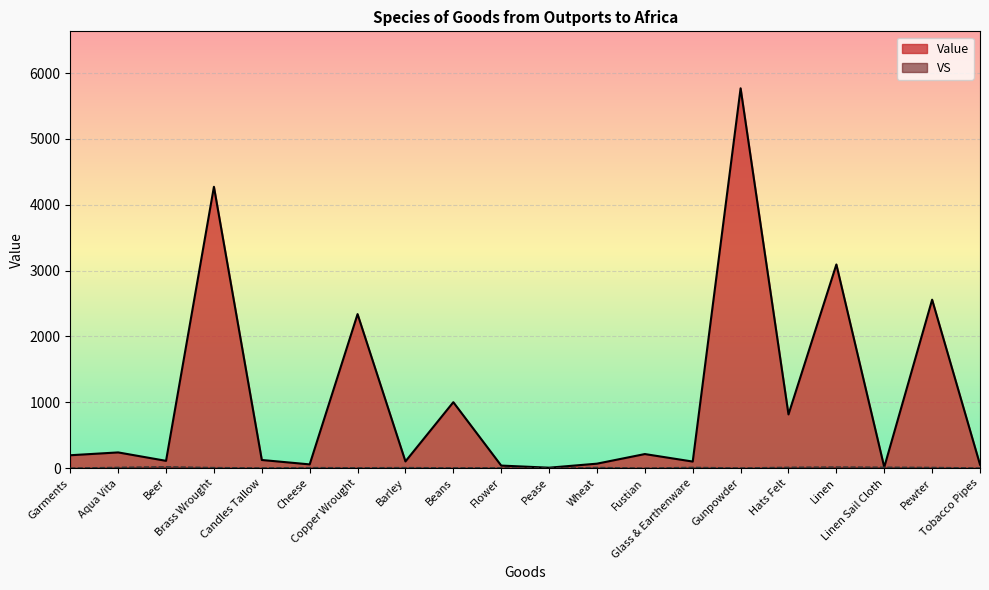

How many lines are shown in the chart?

2